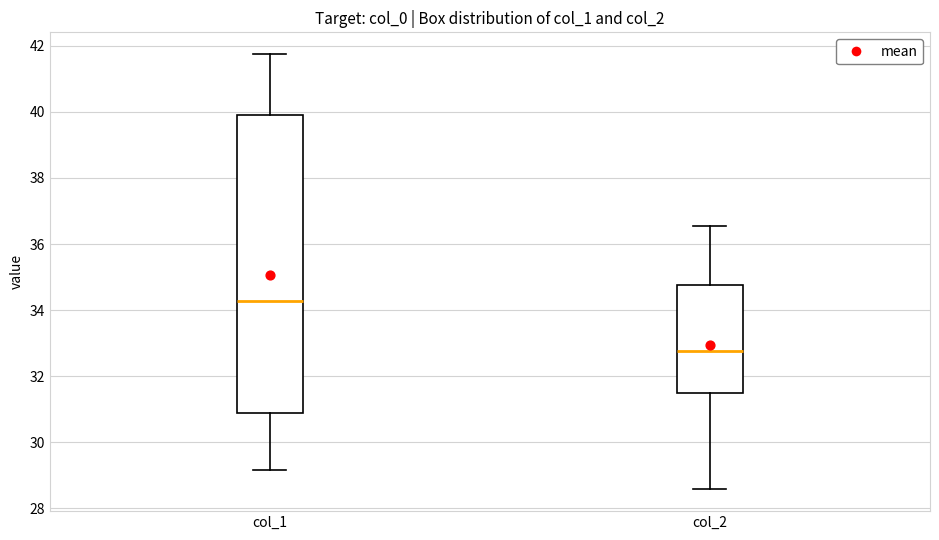

Reading left to right, read every box against the y-axis: the position of its median line, the range the box covers, and the ends of its whiskers. The values are not printed on the chart, so give them approximately, as read against the axis.

col_1: median 34.2, box 30.8 to 40.0, whiskers 29.2 to 41.8
col_2: median 32.8, box 31.6 to 34.8, whiskers 28.6 to 36.6